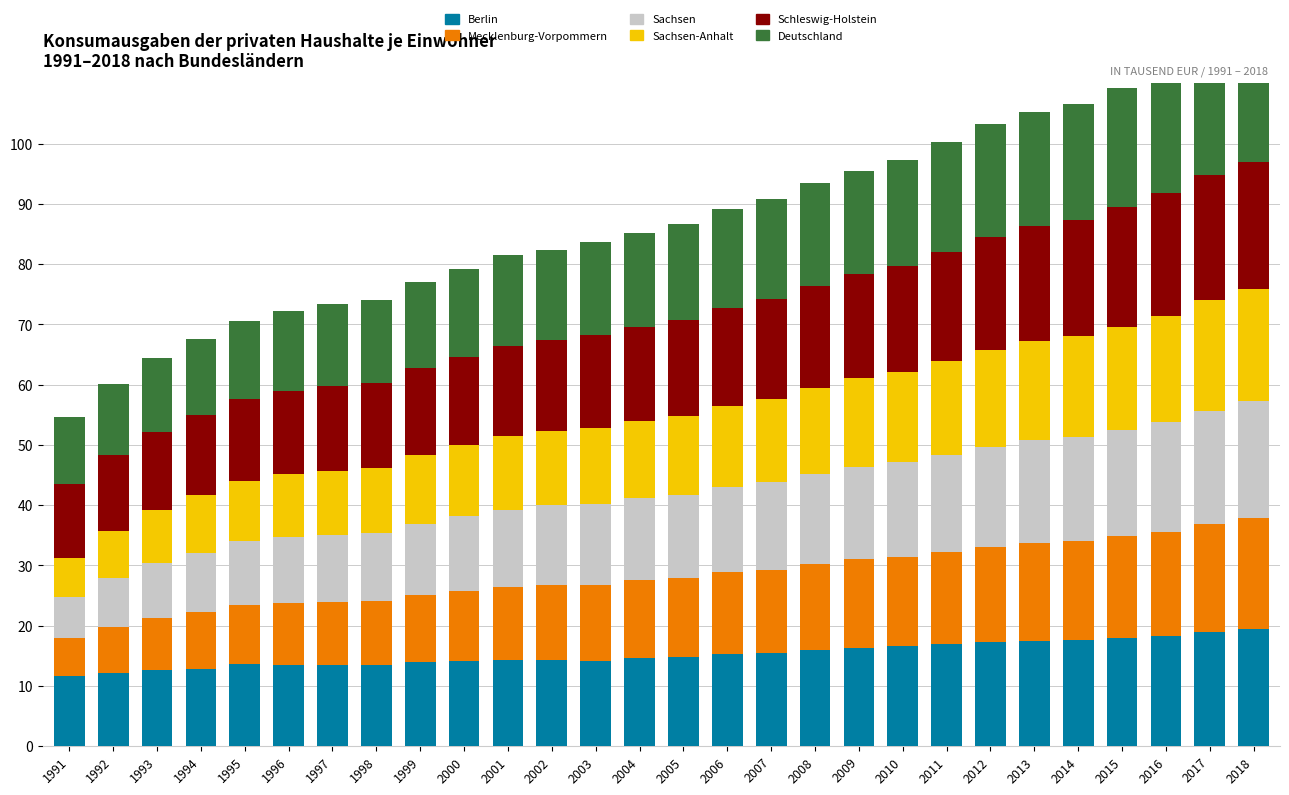

What are all the series names shown in the legend?

Berlin, Mecklenburg-Vorpommern, Sachsen, Sachsen-Anhalt, Schleswig-Holstein, Deutschland